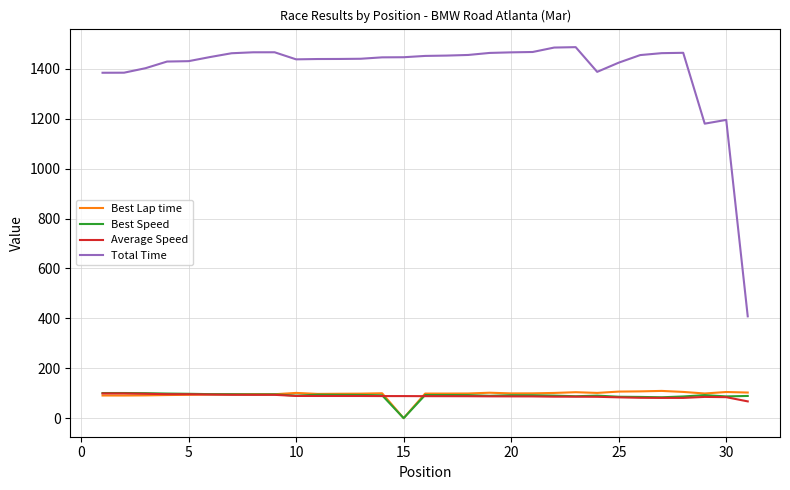

True or false: Total Time and Best Lap time cross at least once.

False